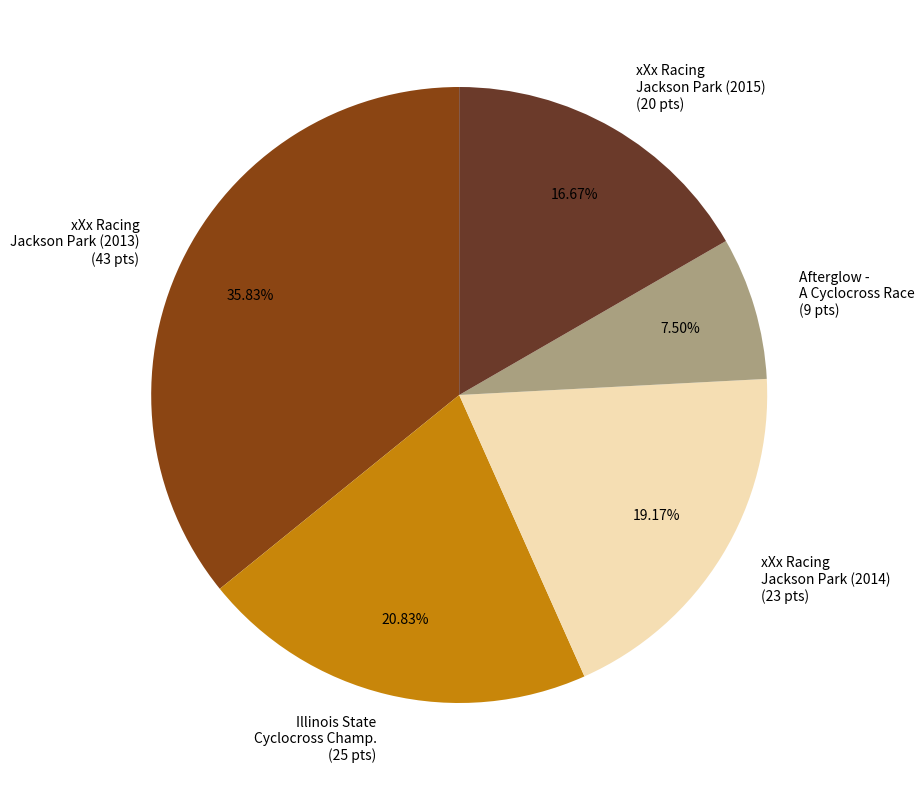

Rank the categories by value from lowest to highest.

Afterglow - A Cyclocross Race (9 pts), xXx Racing Jackson Park (2015) (20 pts), xXx Racing Jackson Park (2014) (23 pts), Illinois State Cyclocross Champ. (25 pts), xXx Racing Jackson Park (2013) (43 pts)